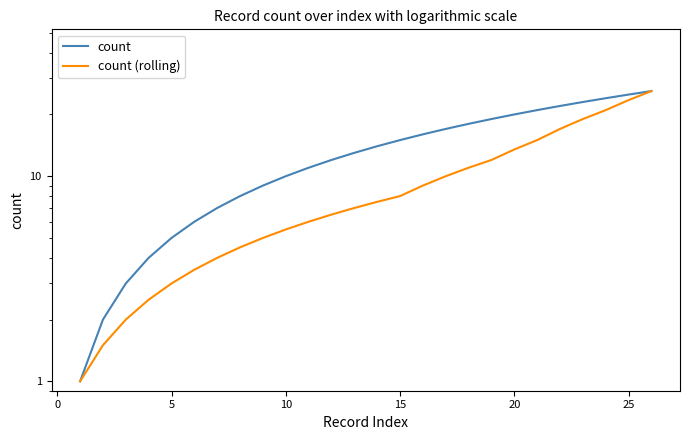

What are all the series names shown in the legend?

count, count (rolling)